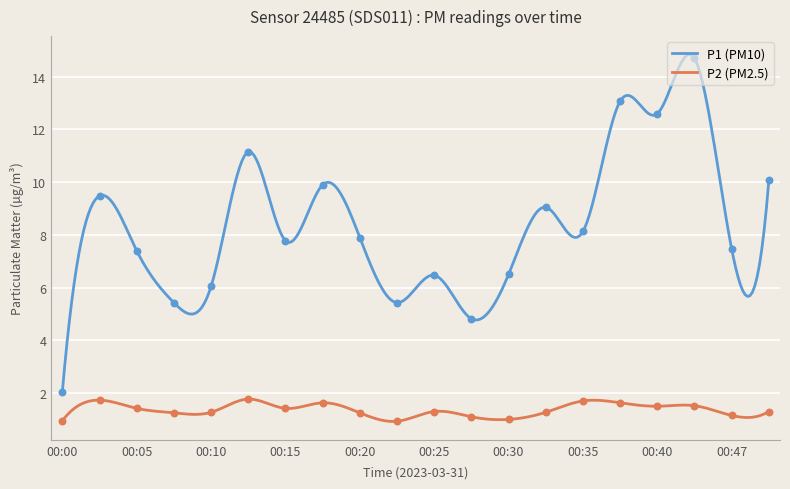

What are all the series names shown in the legend?

P1, P2